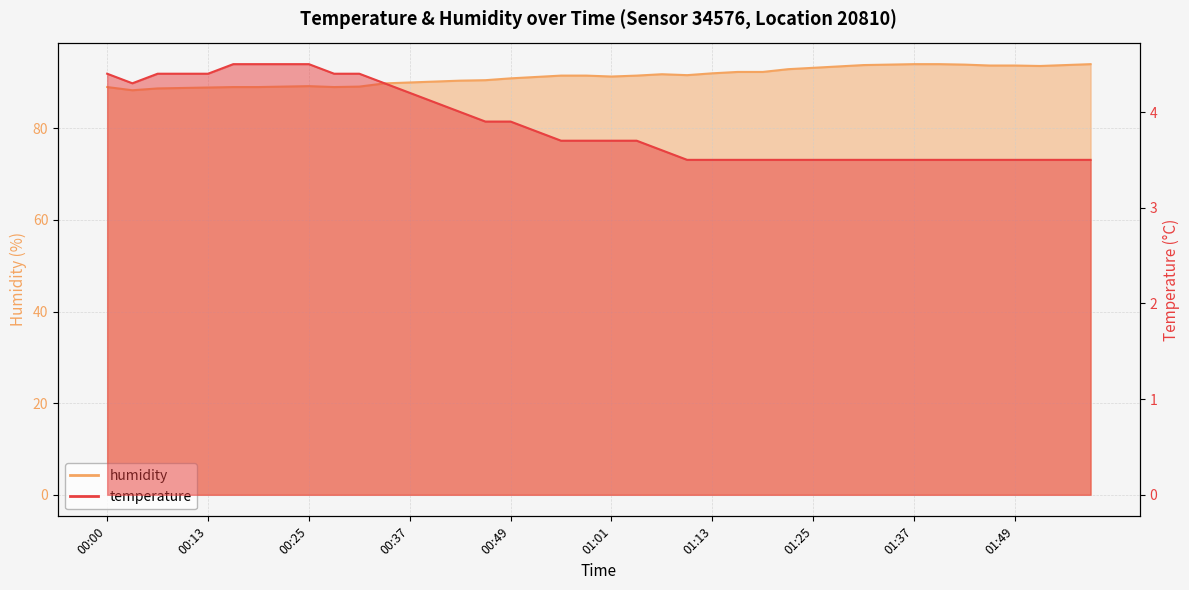

At which label does humidity first exceed 91?

00:52